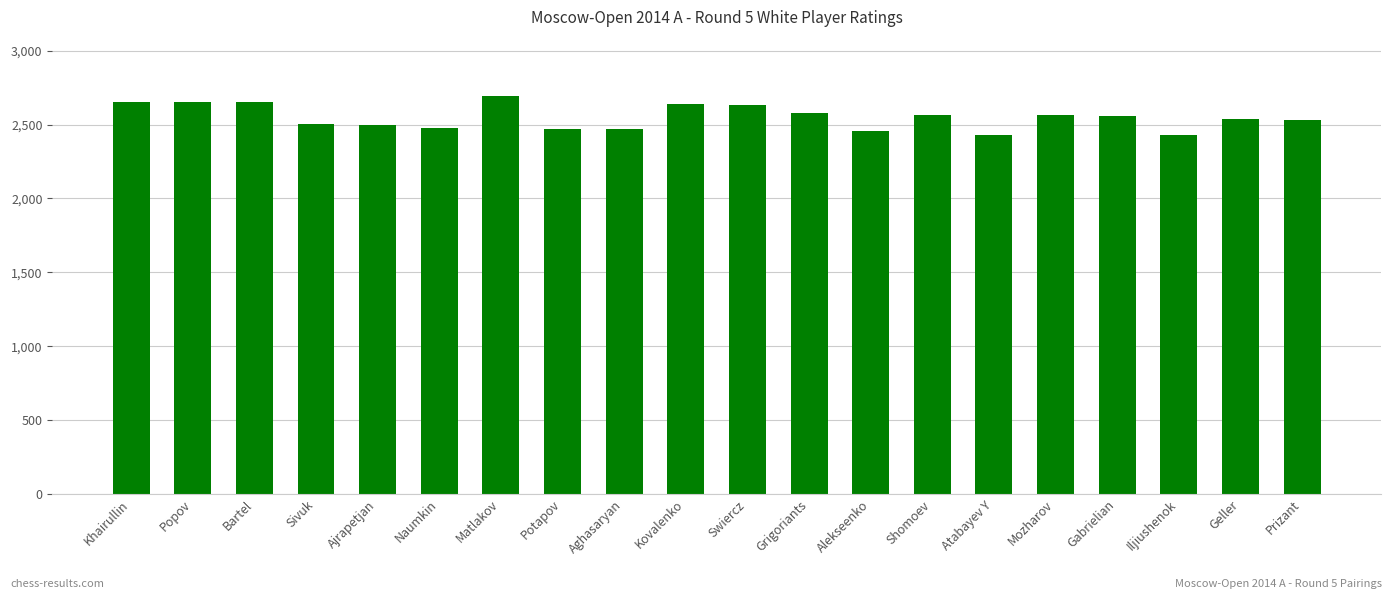

What is the difference between the maximum and second lowest values?

258